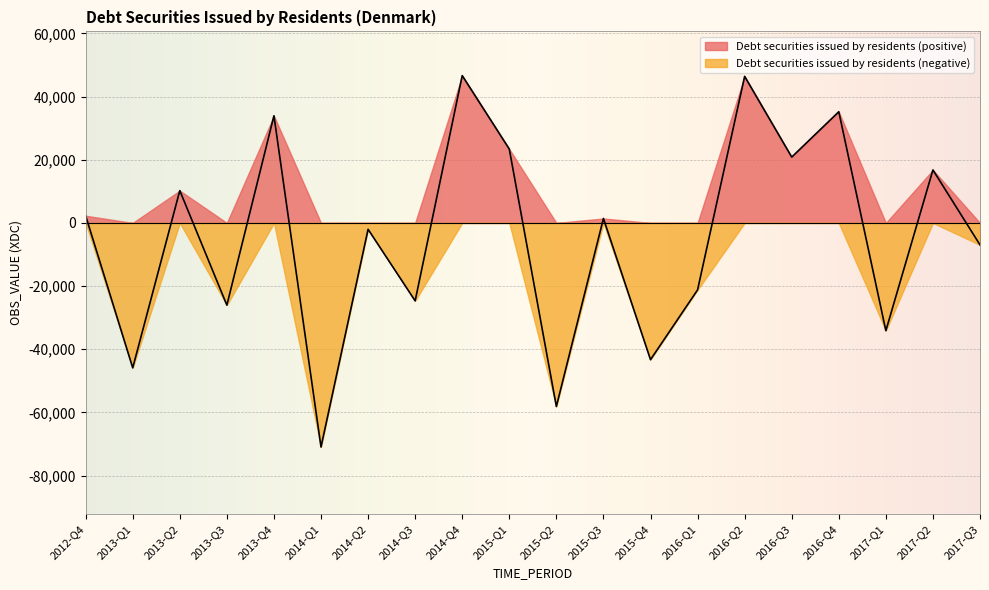

At which label does the data first exceed 1405?

2012-Q4